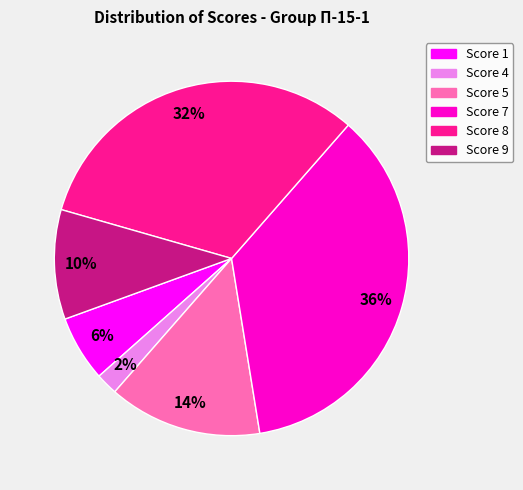

What percentage is the Score 4 slice, to the nearest percent?

2%